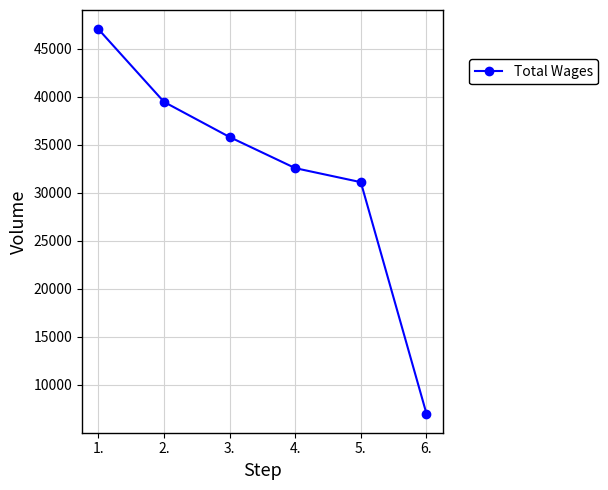

What is the label of the 2nd point from the left?

2.